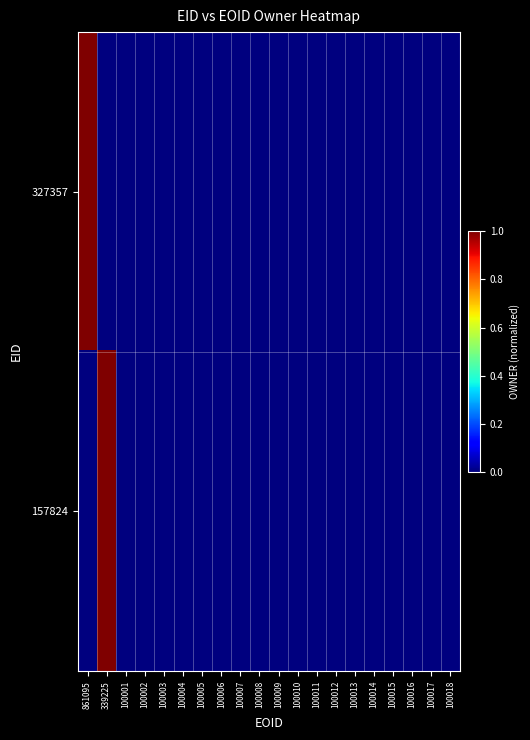

At how many categories does at least one series exceed 0?

2